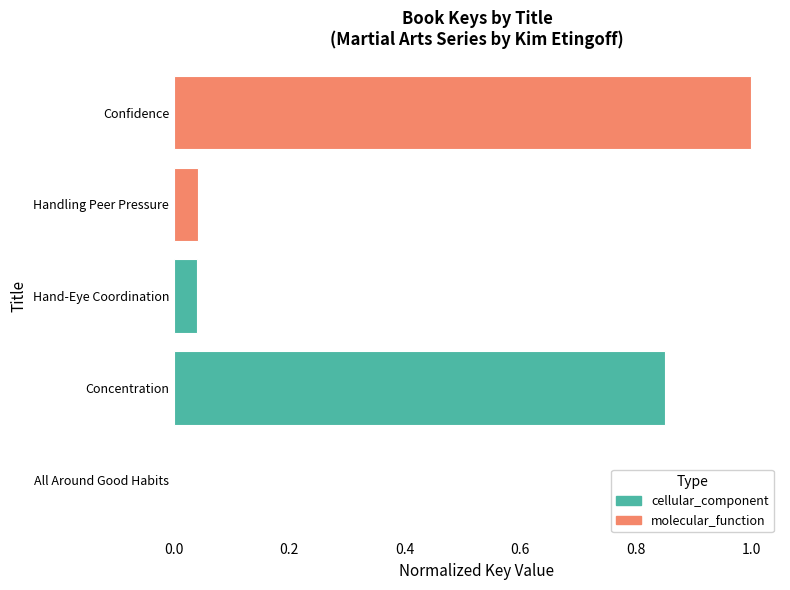

Which label corresponds to the smallest value in the chart?

All Around Good Habits